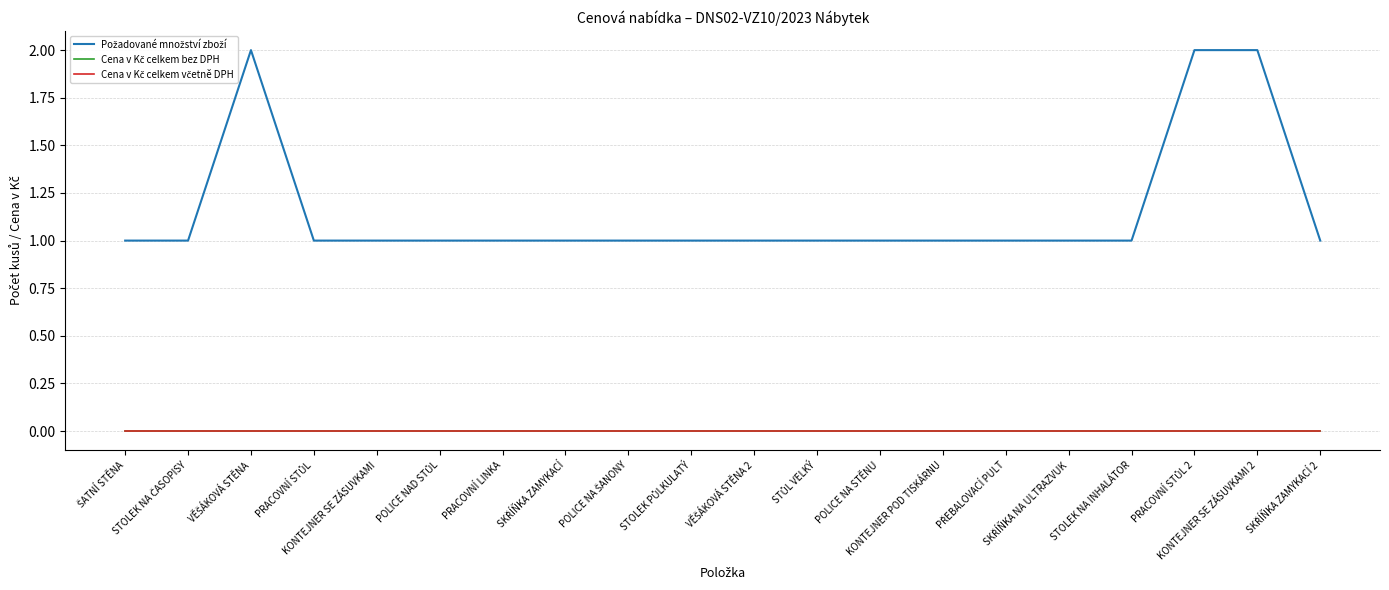

Reading left to right, extract all data points from this chart.

Požadované množství zboží: 1	1	2	1	1	1	1	1	1	1	1	1	1	1	1	1	1	2	2	1
Cena v Kč celkem bez DPH: 0	0	0	0	0	0	0	0	0	0	0	0	0	0	0	0	0	0	0	0
Cena v Kč celkem včetně DPH: 0	0	0	0	0	0	0	0	0	0	0	0	0	0	0	0	0	0	0	0